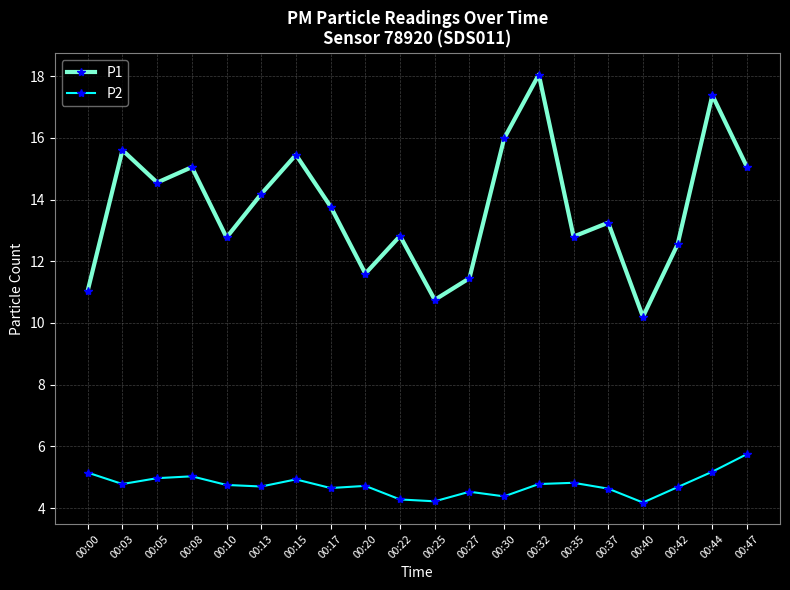

Where does the P1 series first go above 13?

00:03